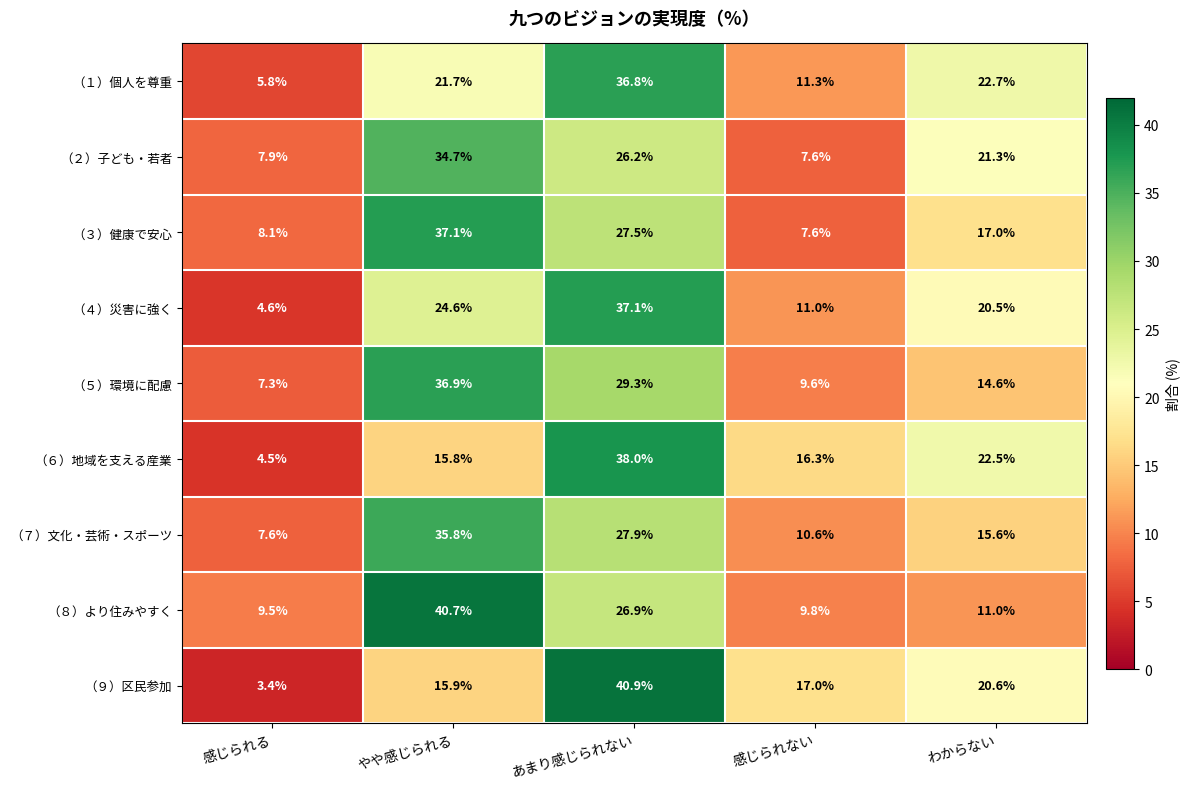

Is it true that （７）文化・芸術・スポーツ equals 17.3 at やや感じられる?

False